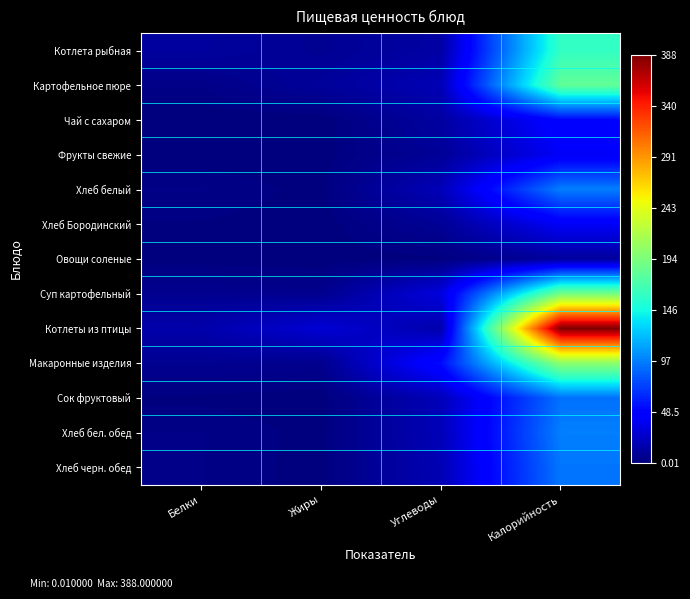

Count the number of categories in the chart.

4